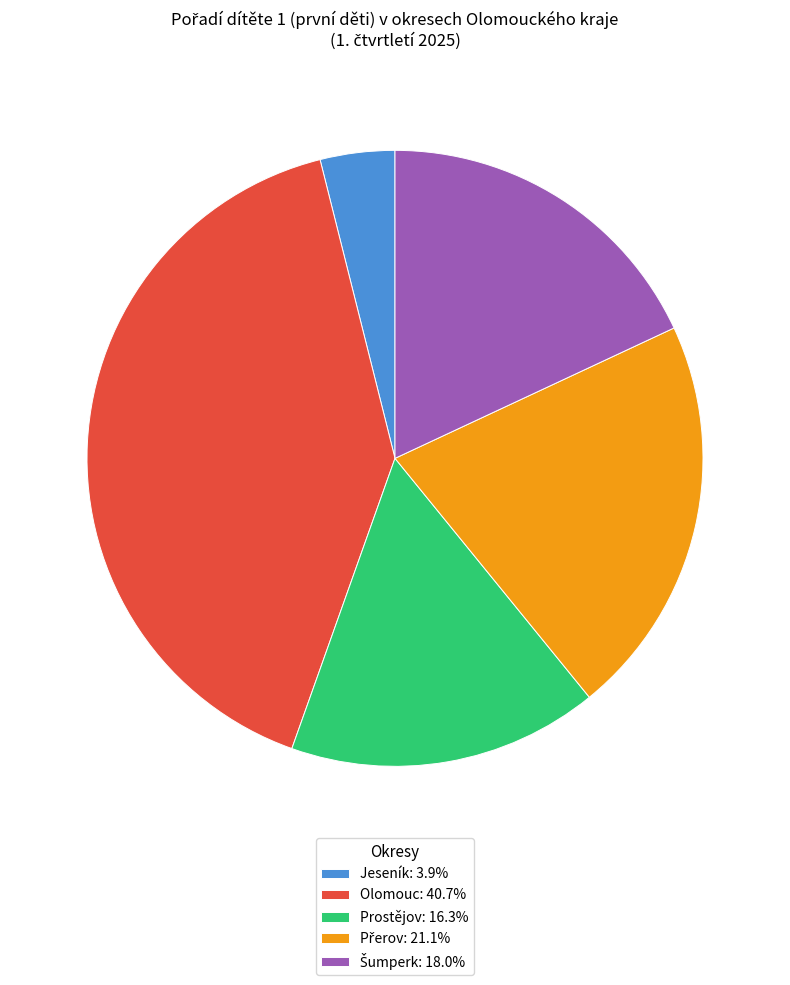

Is there any slice that represents more than half of the pie?

No